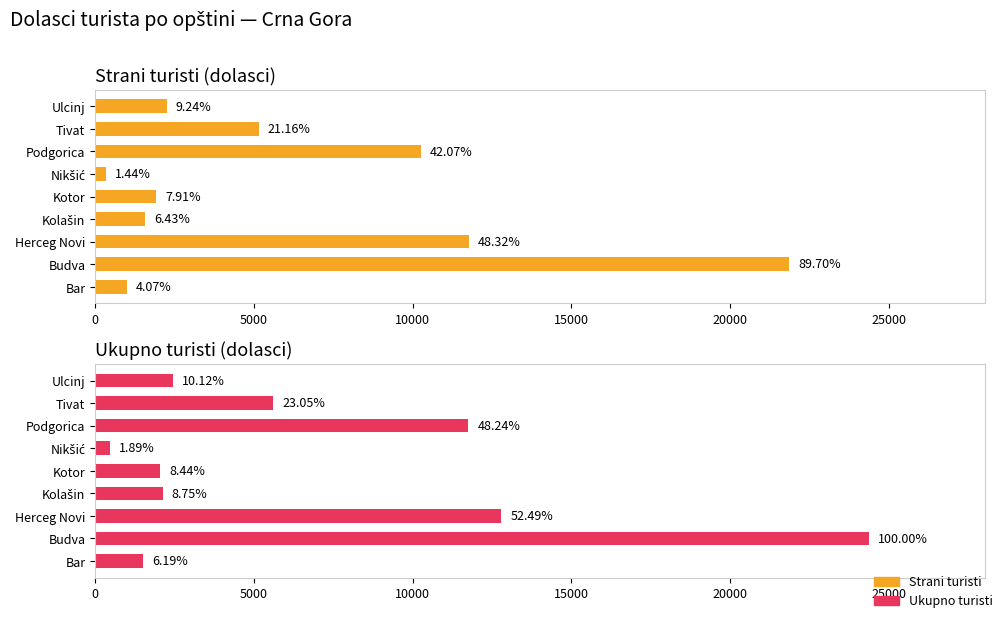

How many bars are there in total?

18